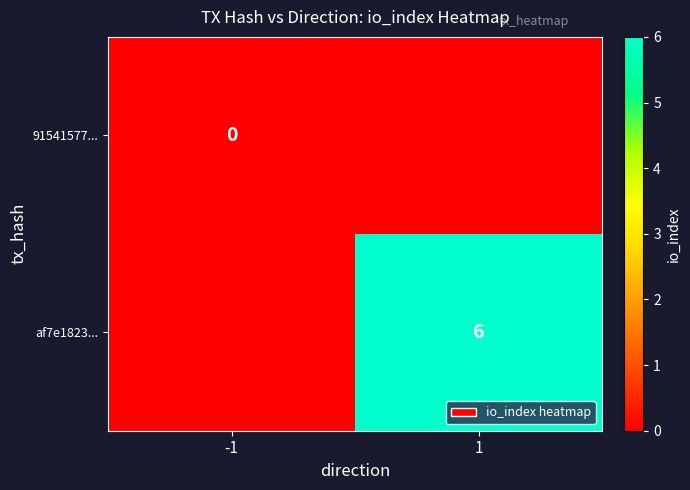

True or false: af7e1823... has a value of 6 at 1.

True